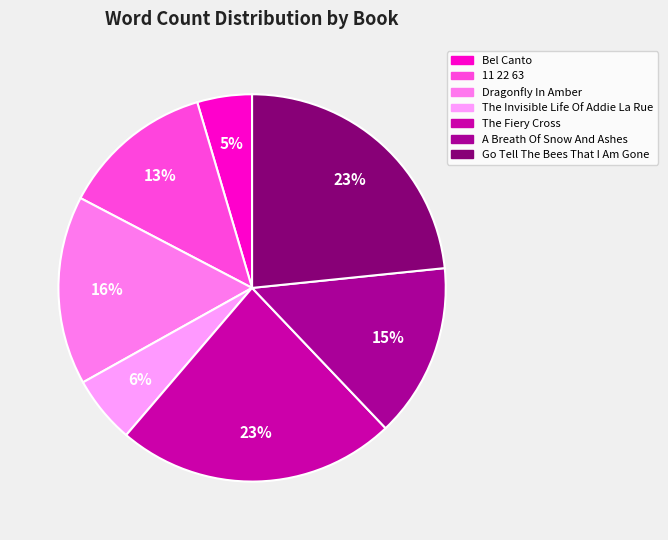

The Bel Canto slice represents 5% of the pie. True or false?

True